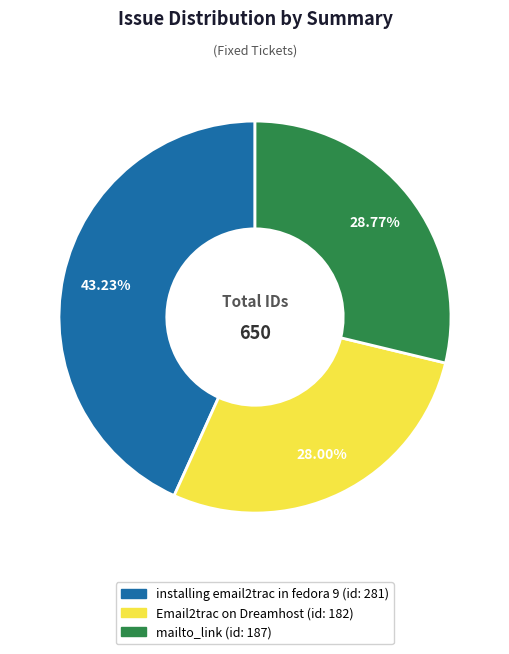

The installing email2trac in fedora 9 slice represents 43% of the pie. True or false?

True